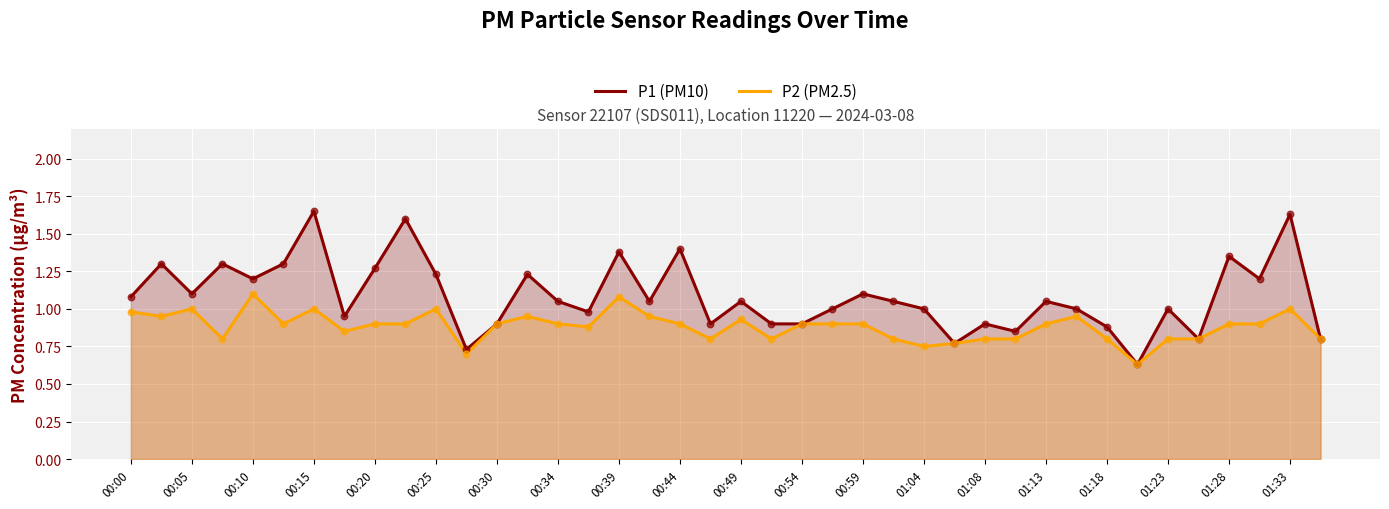

What is the total value across all series at 00:10?

2.3